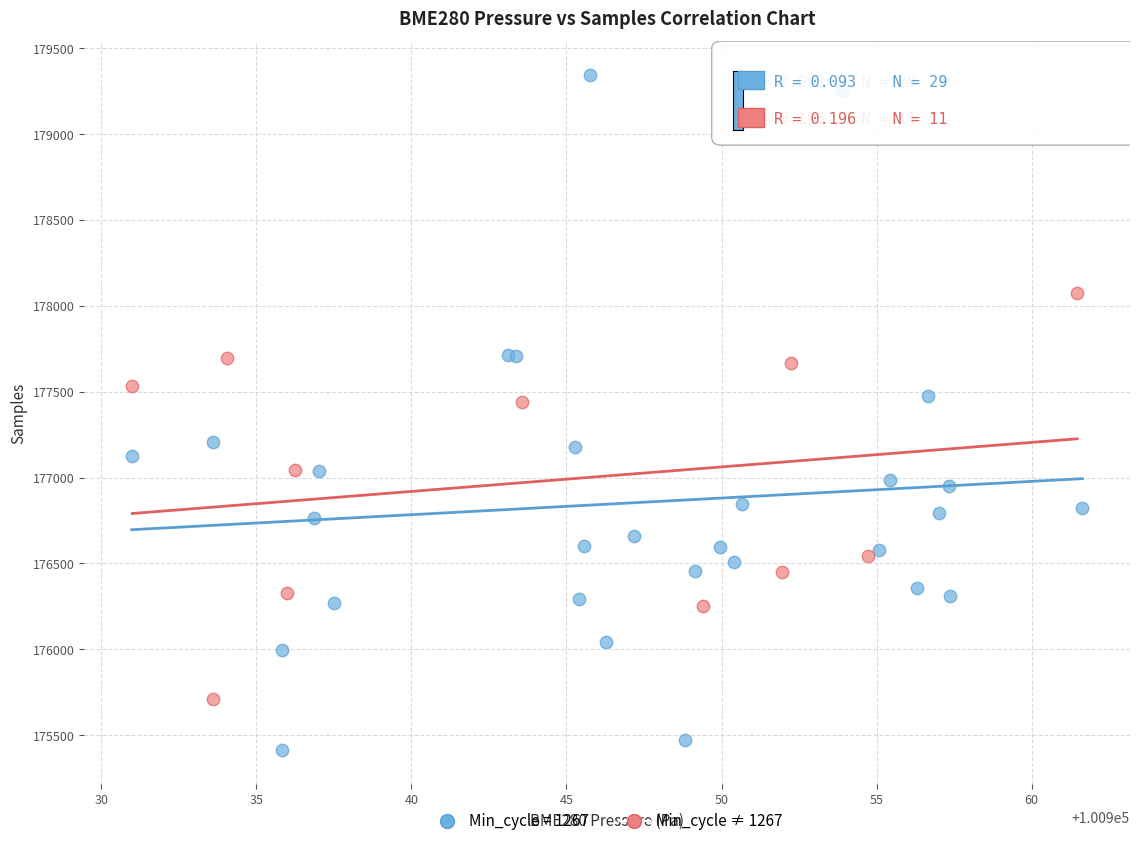

Which series contains the highest Y value?

Min_cycle = 1267